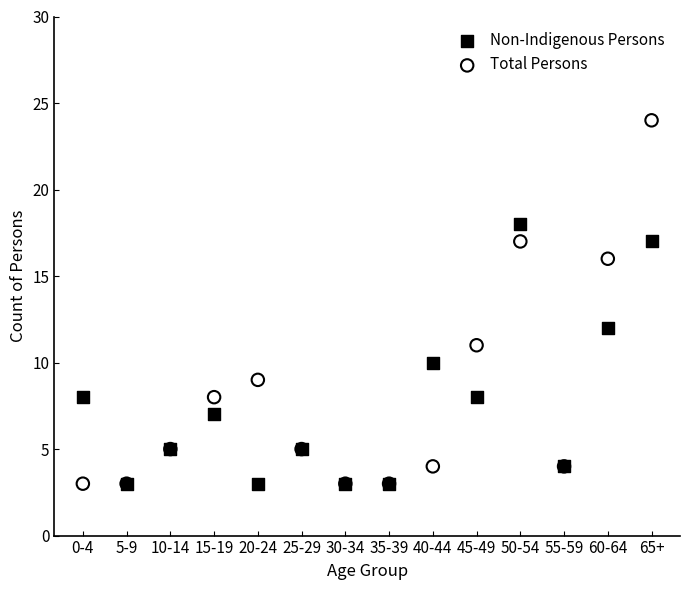

In the Total Persons series, what Y value is closest to 13?

11